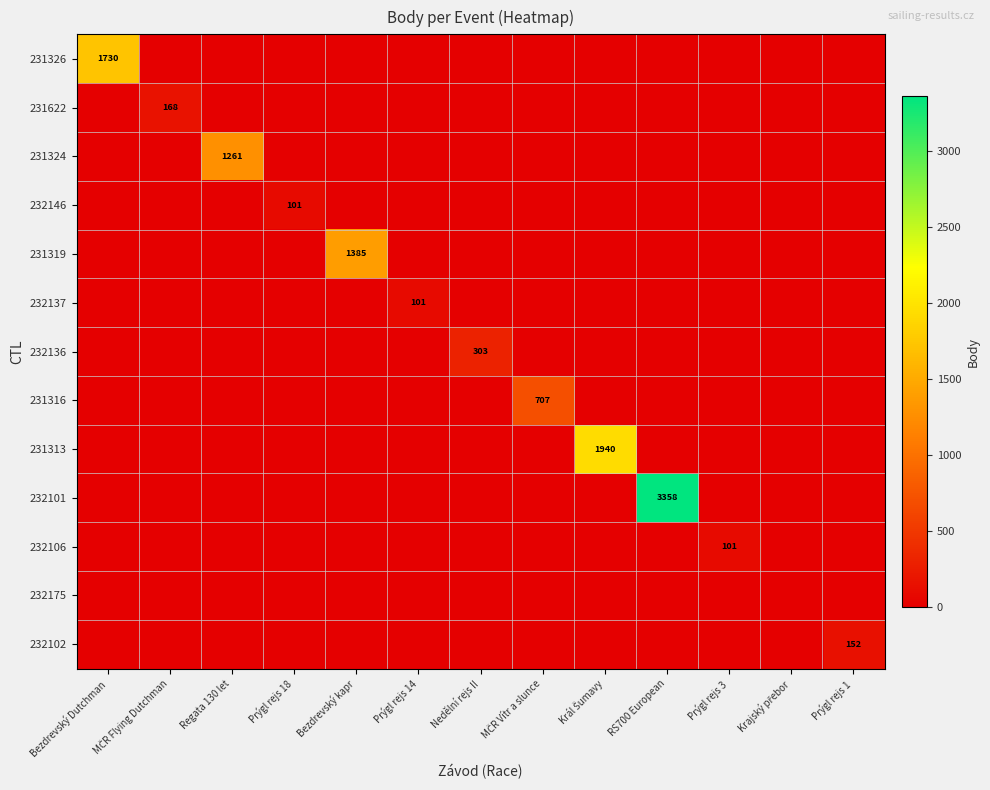

List the labels in order of 231313 value, largest first.

Král Šumavy, Bezdrevský Dutchman, MČR Flying Dutchman, Regata 130 let, Prýgl rejs 18, Bezdrevský kapr, Prýgl rejs 14, Nedělní rejs II, MČR Vítr a slunce, RS700 European, Prýgl rejs 3, Krajský přebor, Prýgl rejs 1